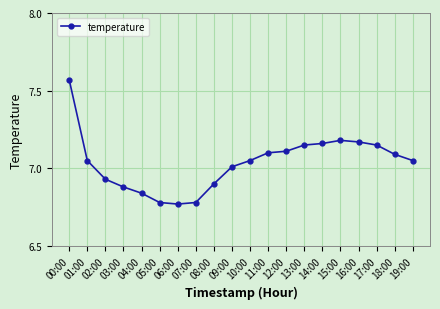

How many lines are shown in the chart?

1